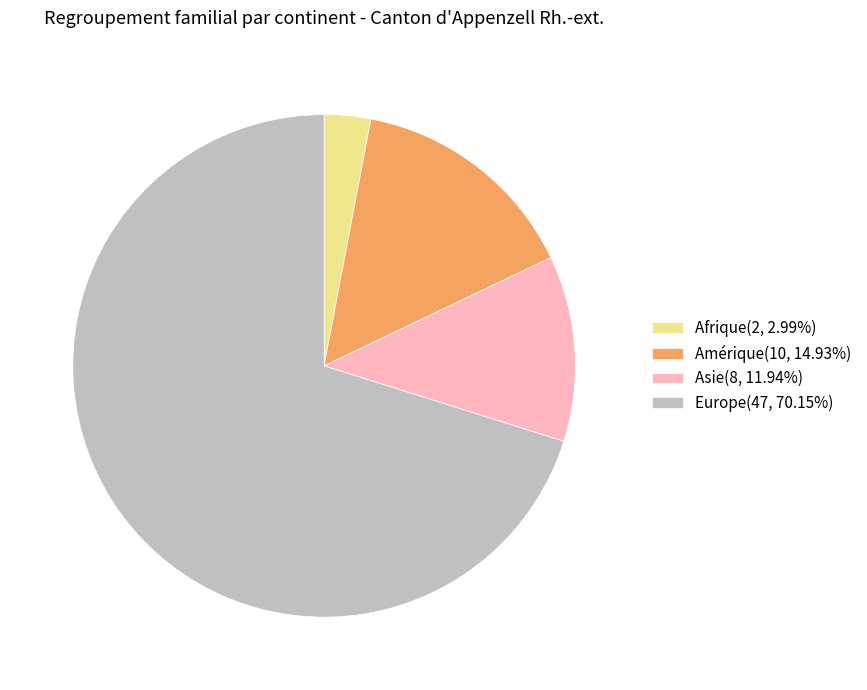

Approximately how many times larger is the value at Europe(47, 70.15%) compared to Amérique(10, 14.93%)?

4.7